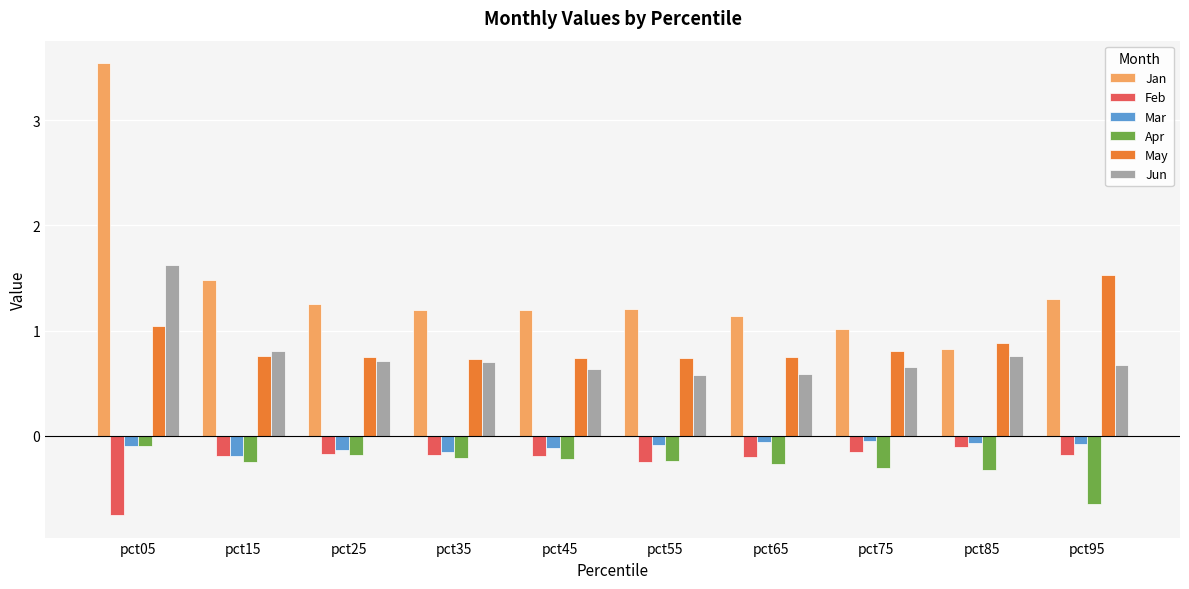

What are all the series names shown in the legend?

Jan, Feb, Mar, Apr, May, Jun